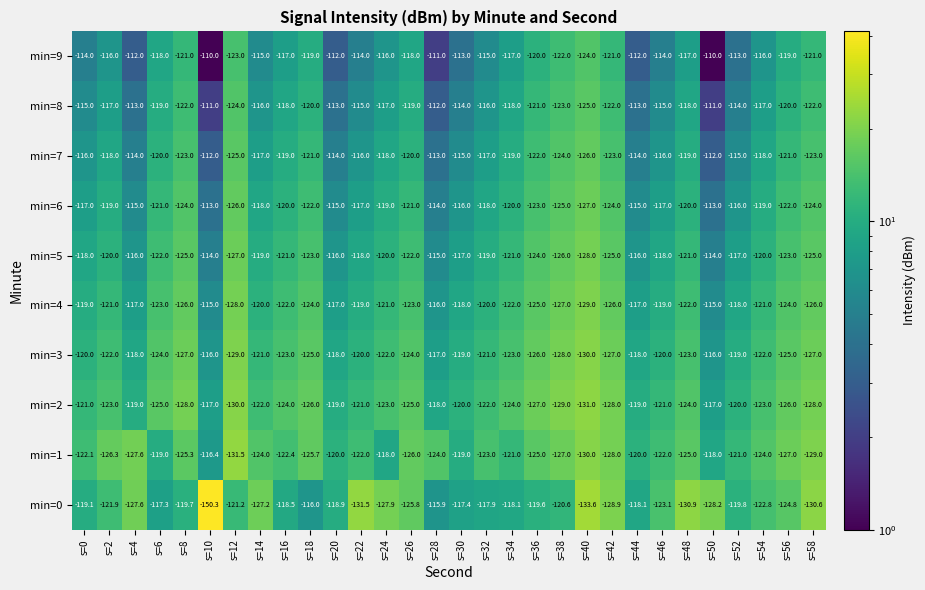

List the series in order of their peak value, highest first.

min=9, min=8, min=7, min=6, min=5, min=4, min=0, min=3, min=1, min=2